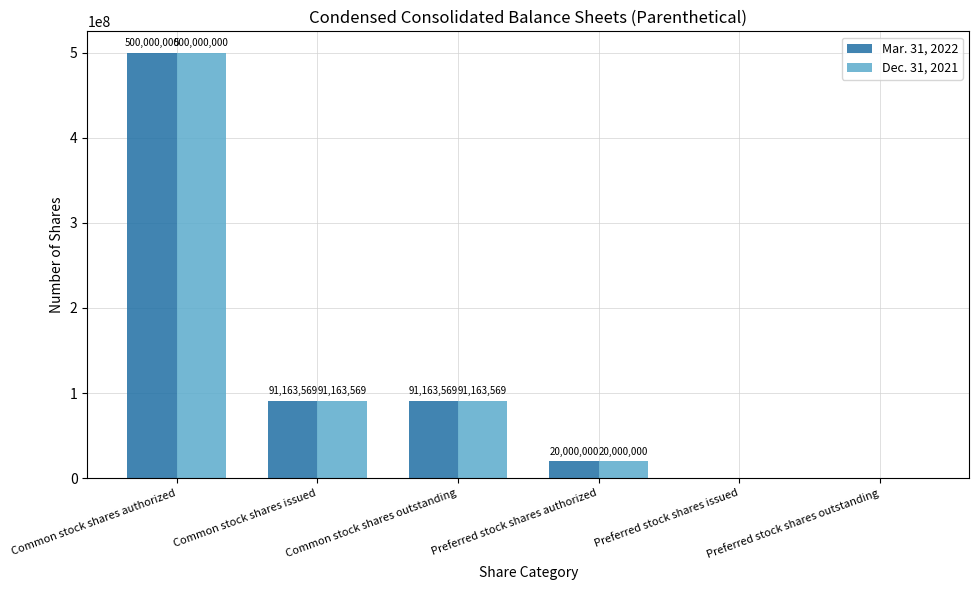

What are all the series names shown in the legend?

Mar. 31, 2022, Dec. 31, 2021